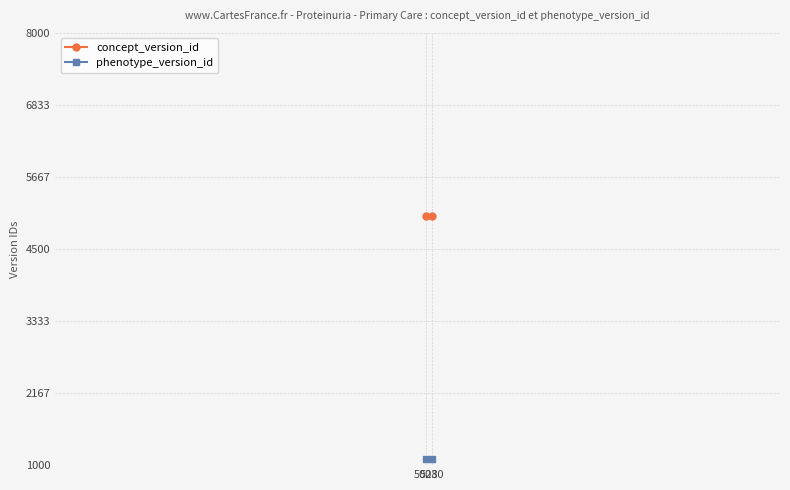

The value of phenotype_version_id at 5028 is 1106. True or false?

True